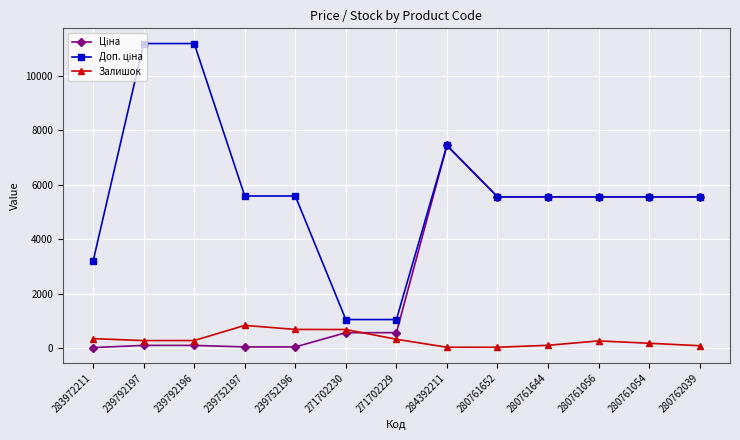

What is the label of the 1st point from the left?

283972211